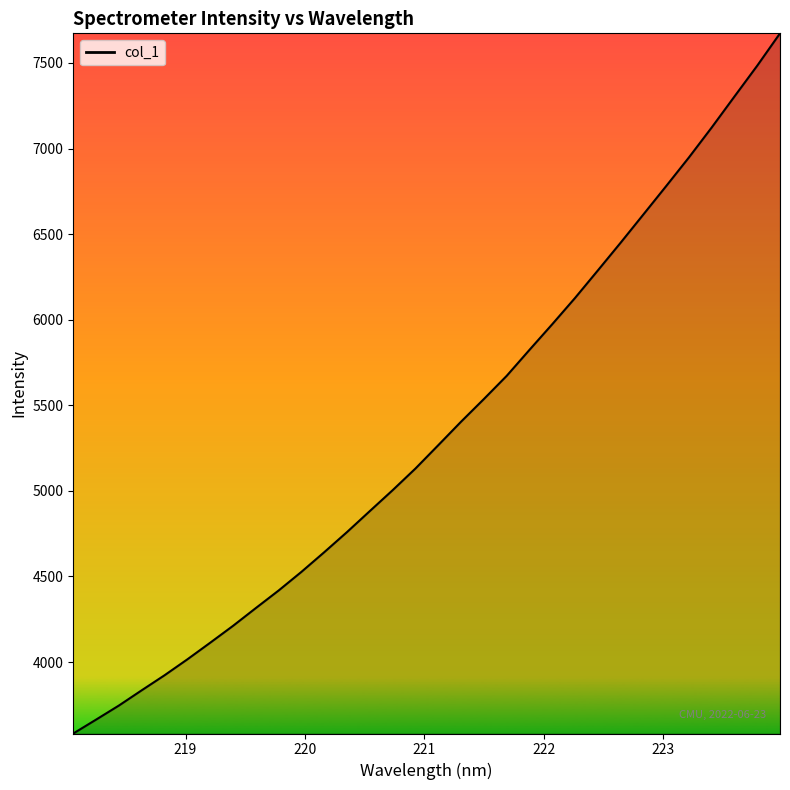

What is the difference between the maximum and minimum values?

4090.1